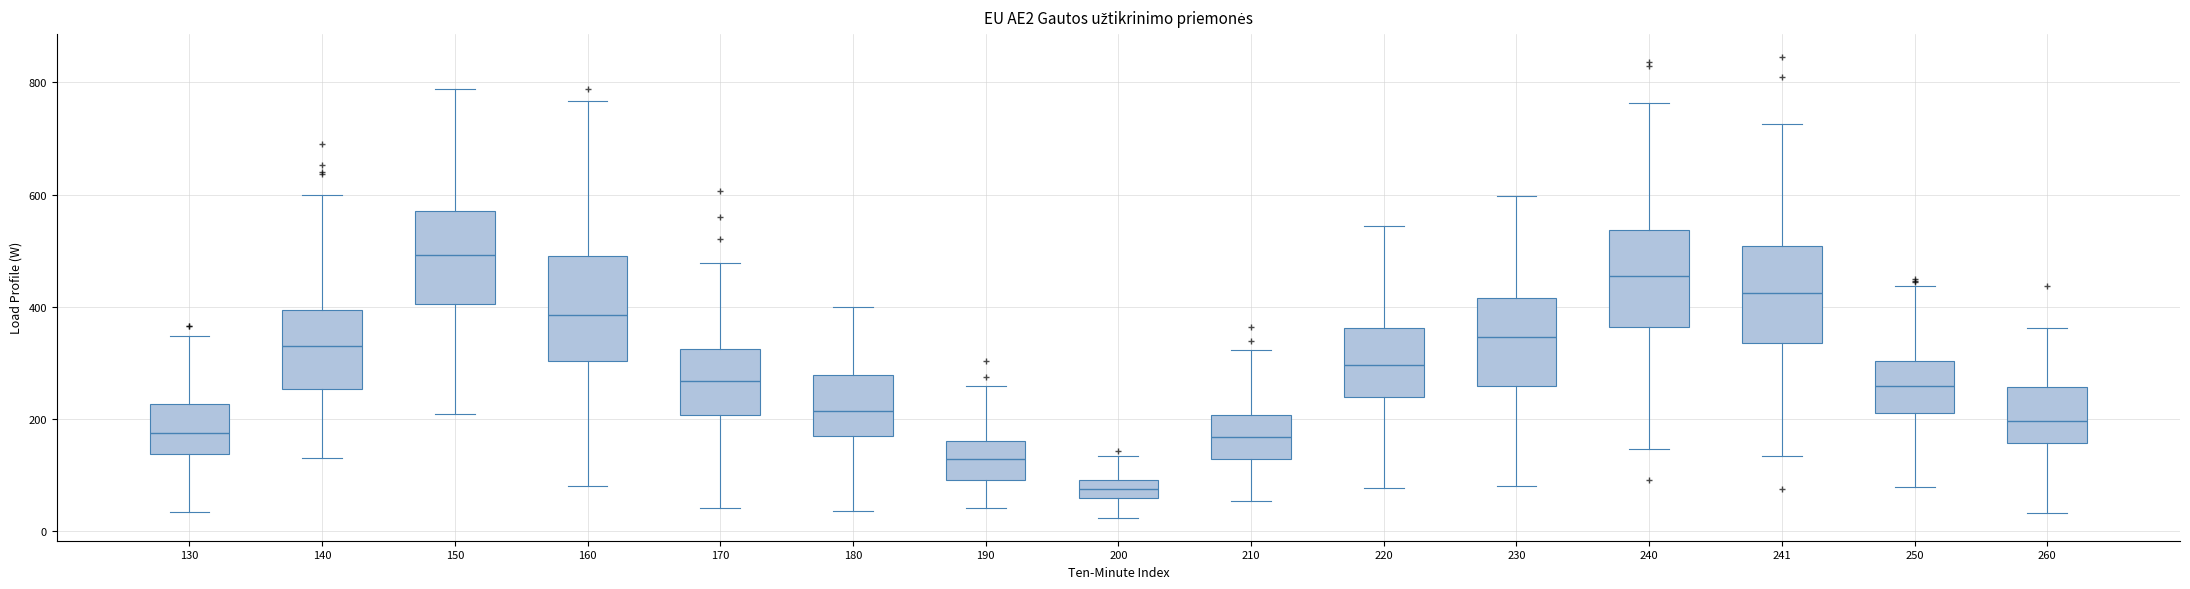

Where does the lower whisker of the box at x = 210 end on the y-axis? The values are not printed on the chart, so give them approximately, as read against the axis.

60